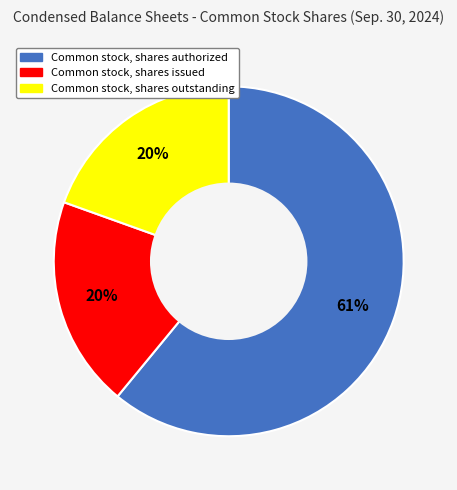

What is the majority slice?

Common stock, shares authorized